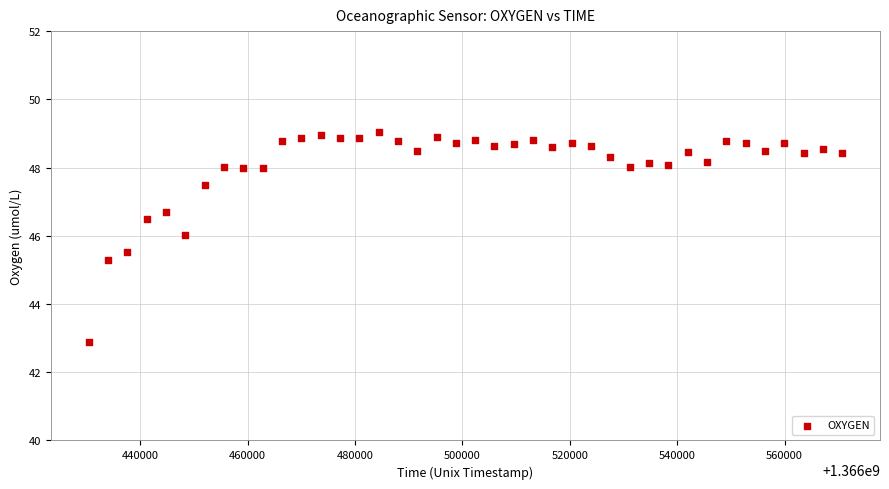

What Y value in the scatter plot is closest to 45?

45.3